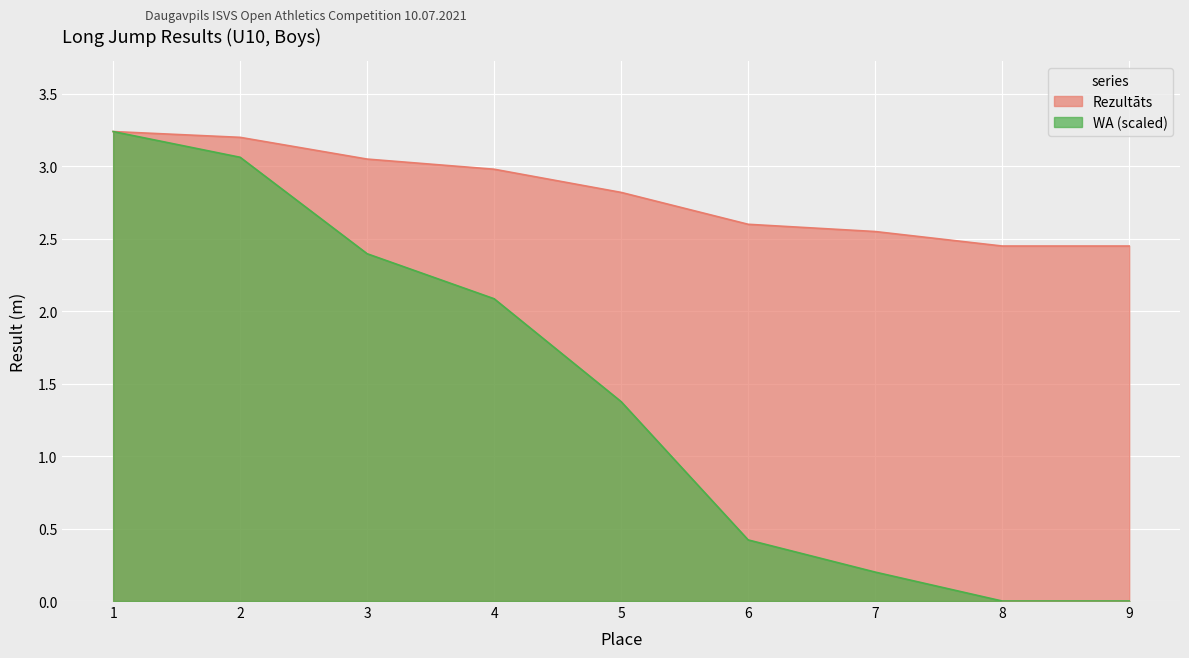

Reading right to left, what are all the values shown in this chart?

Rezultāts: 9=2.5	8=2.5	7=2.5	6=2.6	5=2.8	4=3.0	3=3.0	2=3.2	1=3.2
WA: 9=0.0	8=0.0	7=0.2	6=0.4	5=1.4	4=2.1	3=2.4	2=3.1	1=3.2